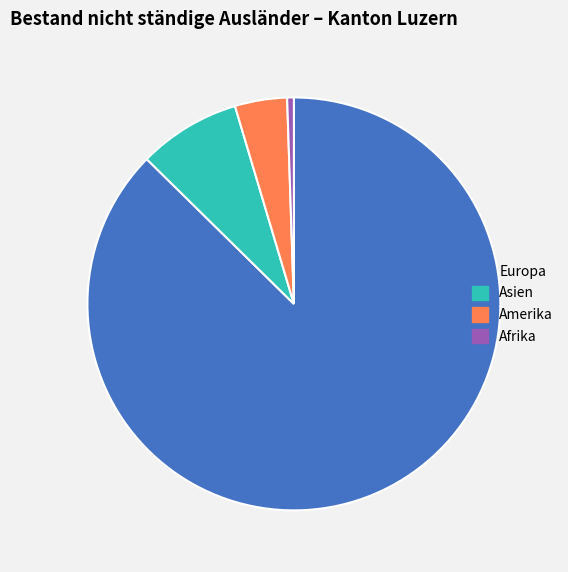

Is there any slice that represents more than half of the pie?

Yes